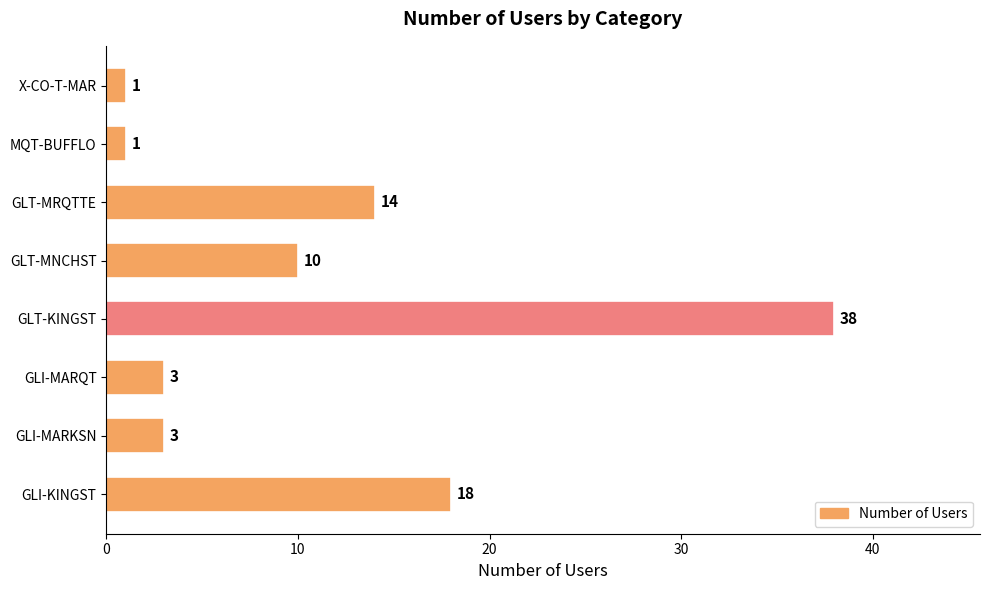

Does the chart contain any negative values?

No